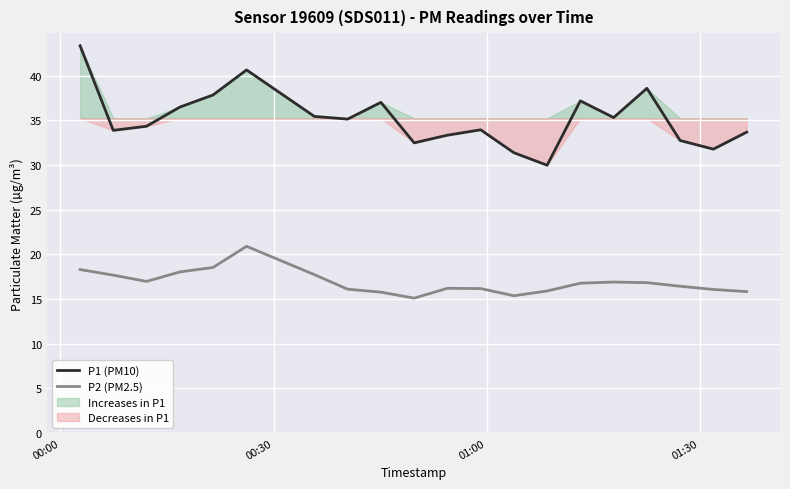

True or false: P2 (PM2.5) and P1 (PM10) cross at least once.

False